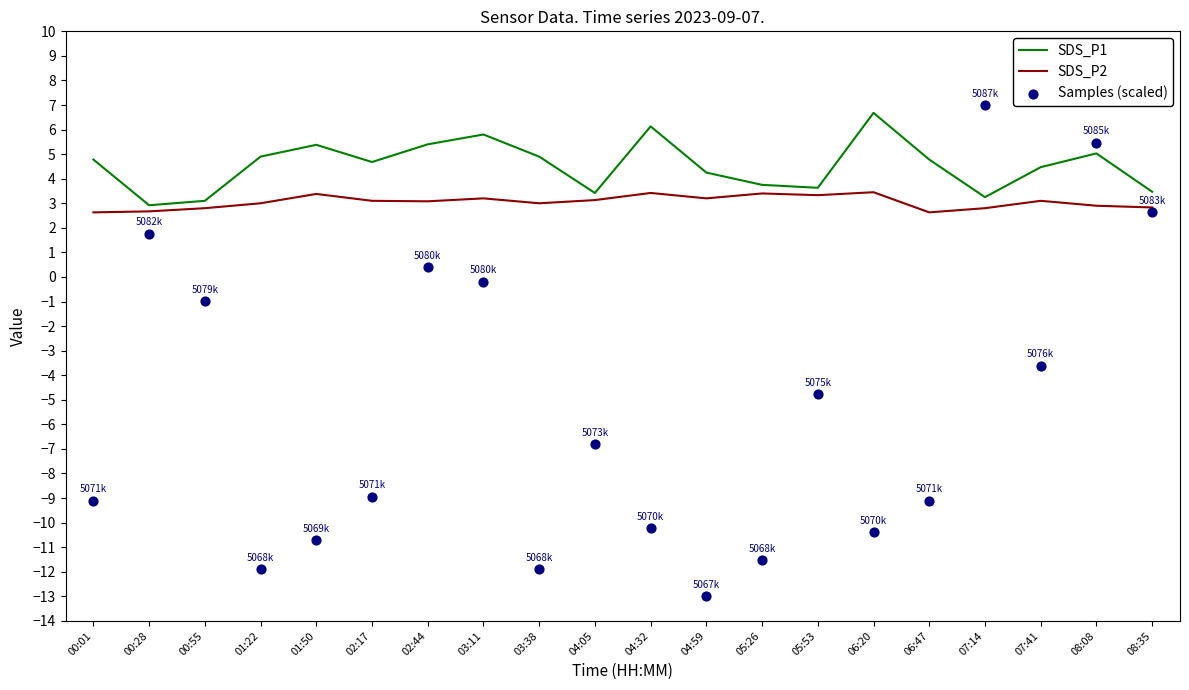

At which category is the sum across all series the highest?

08:08